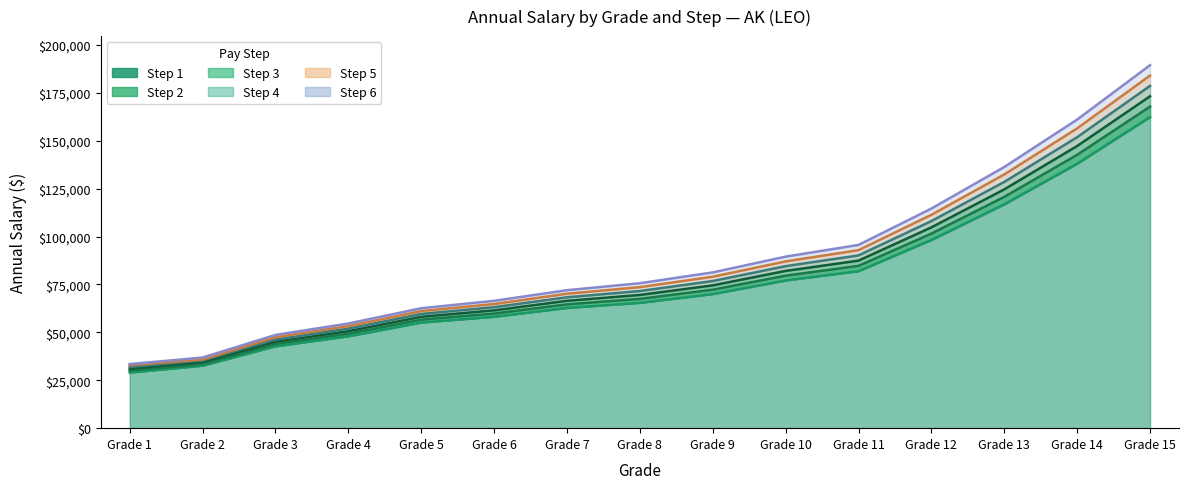

How many data points in Step 6 are less than 75637?

7